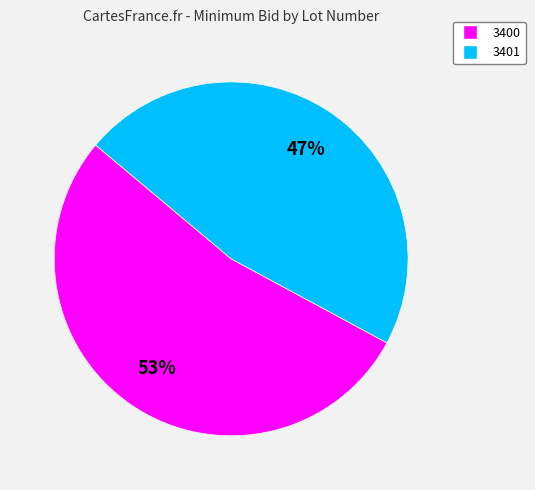

What percentage is the 3400 slice, to the nearest percent?

53%